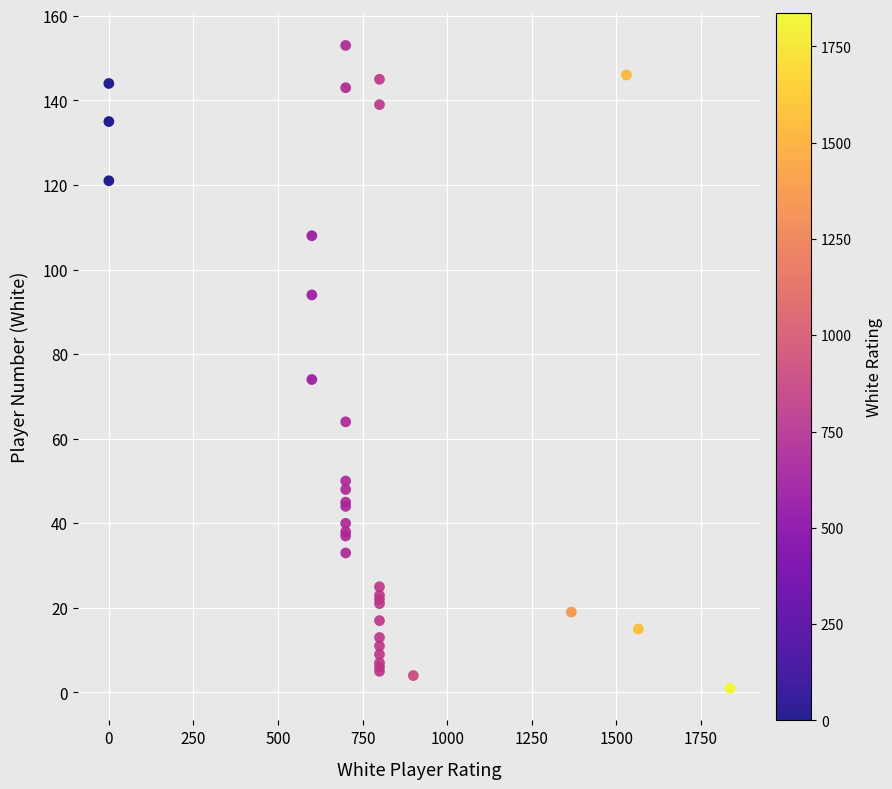

What Y value in the scatter plot is closest to 77?

74